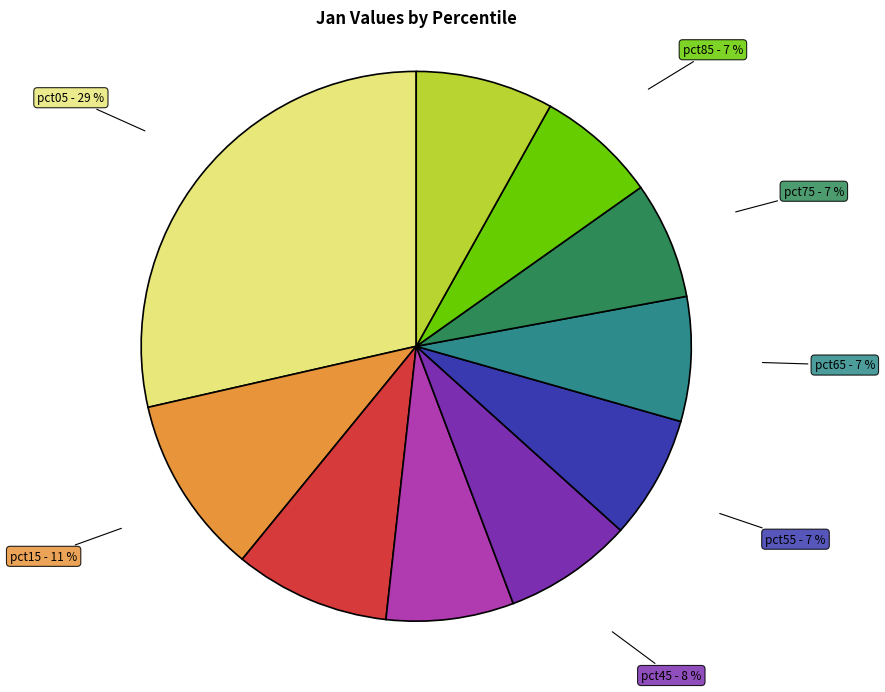

The pct75 slice represents 7% of the pie. True or false?

True